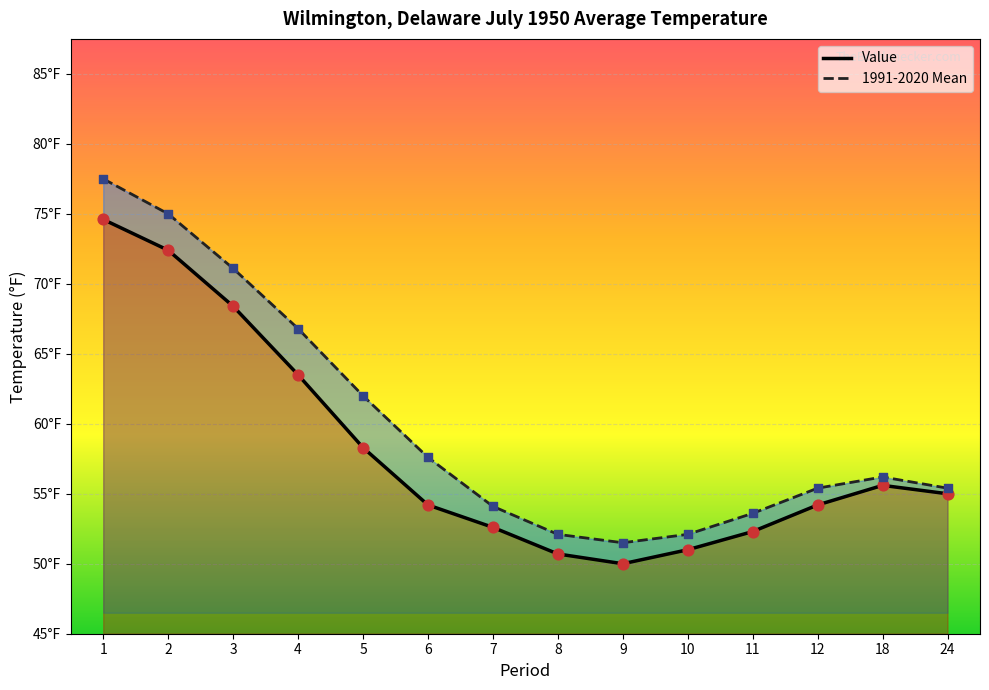

At how many categories does at least one series exceed 63?

4